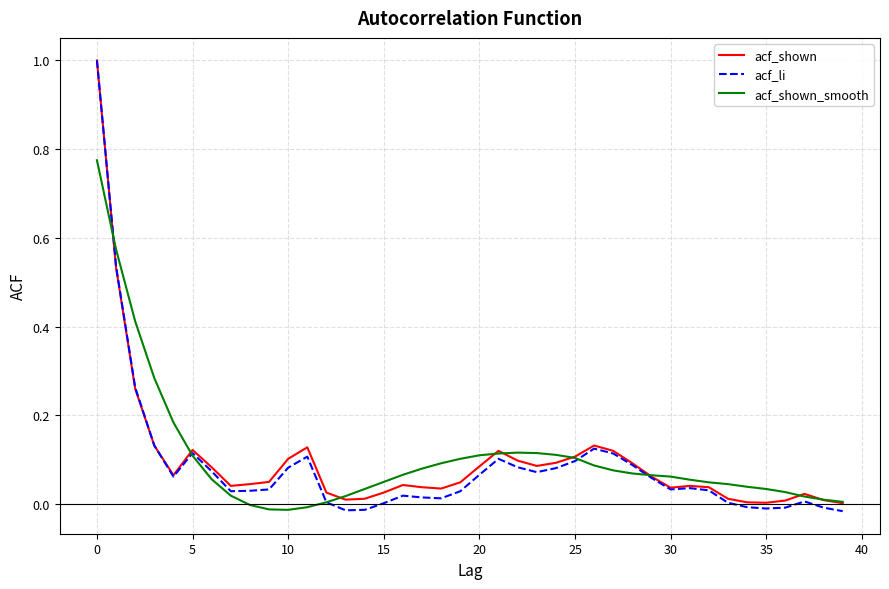

Which series has the largest range (max minus min)?

acf_li